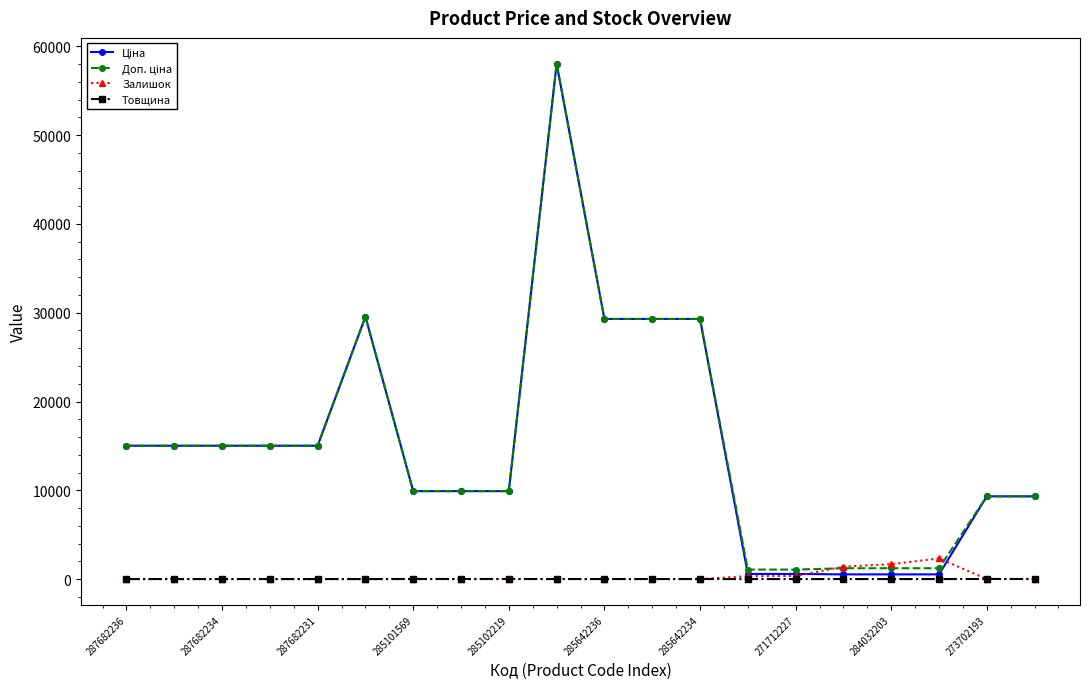

How many distinct data groups are displayed?

4